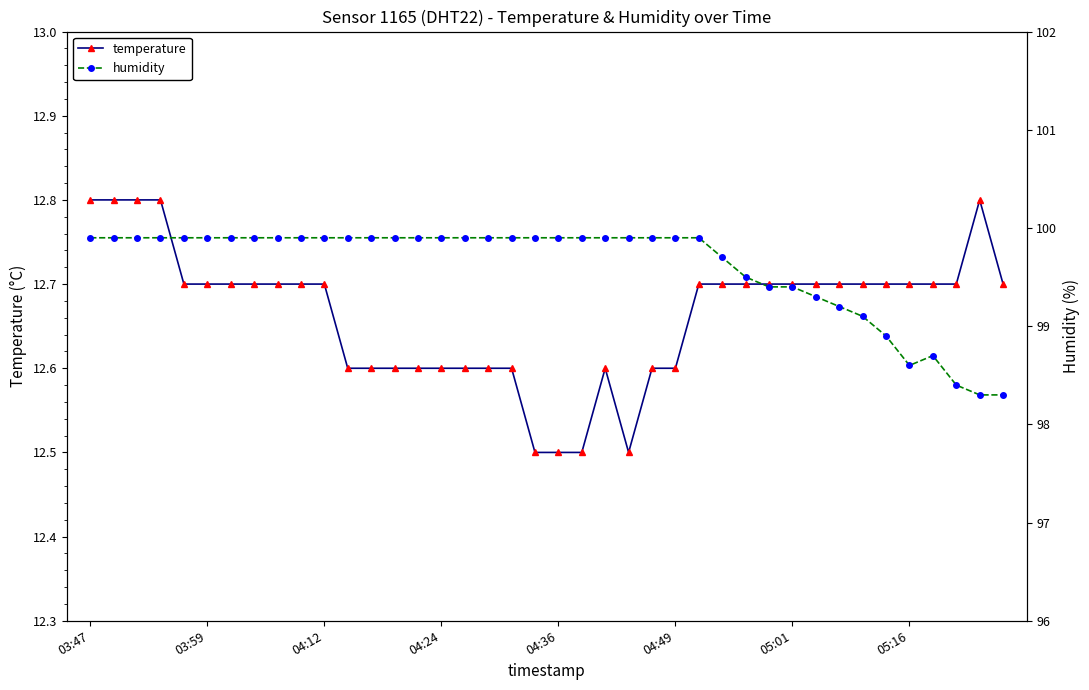

What is the lowest value of the temperature series?

12.5